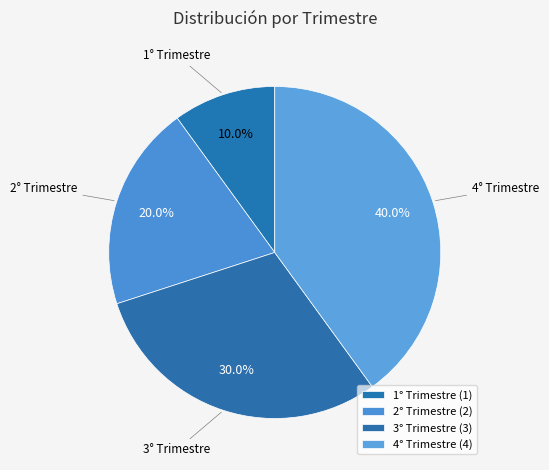

What percentage is the 4° Trimestre slice, to the nearest percent?

40%